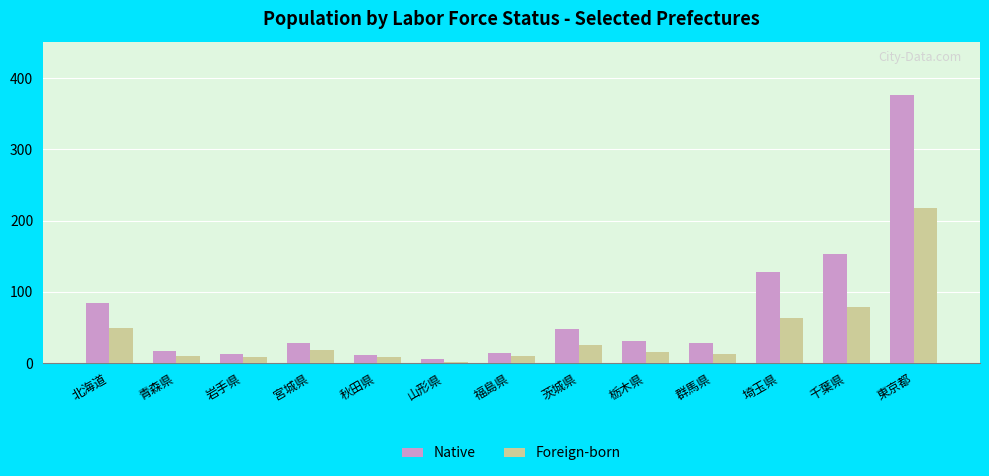

How many categories are shown in the chart?

13